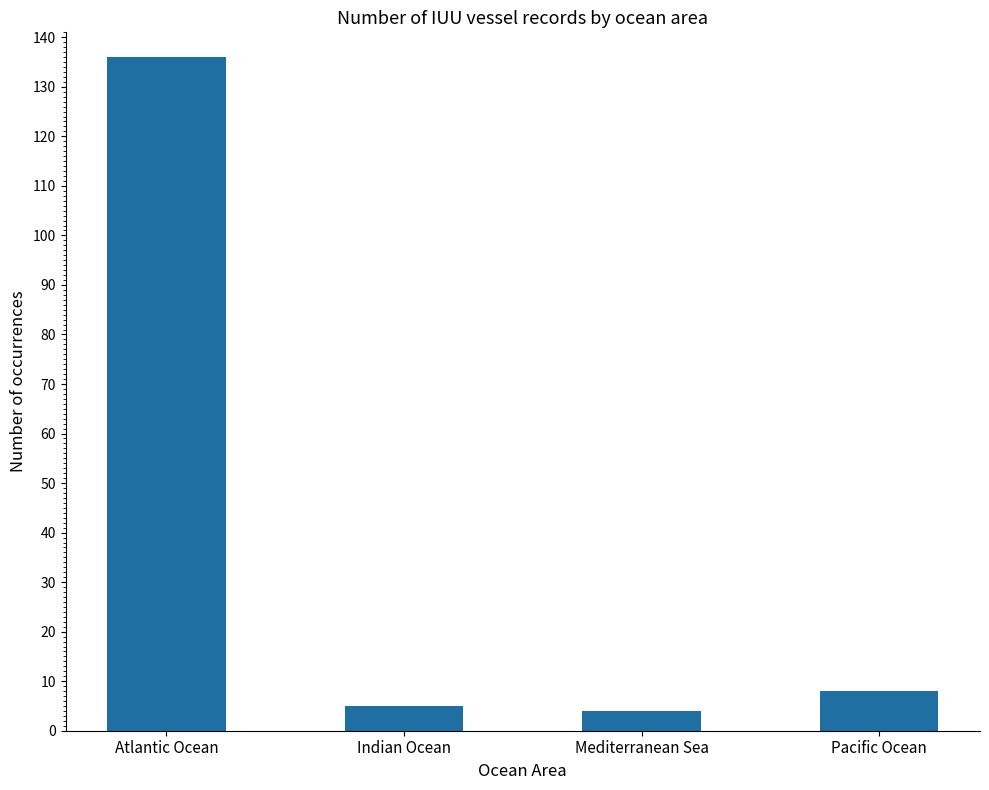

What is the difference between the values at Indian Ocean and Atlantic Ocean?

131